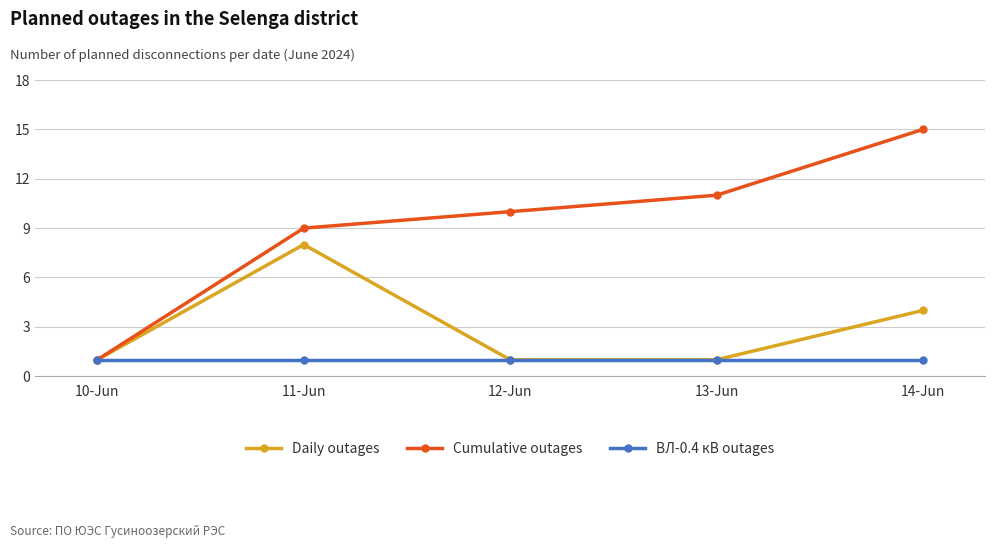

What position from the left is 13-Jun?

4